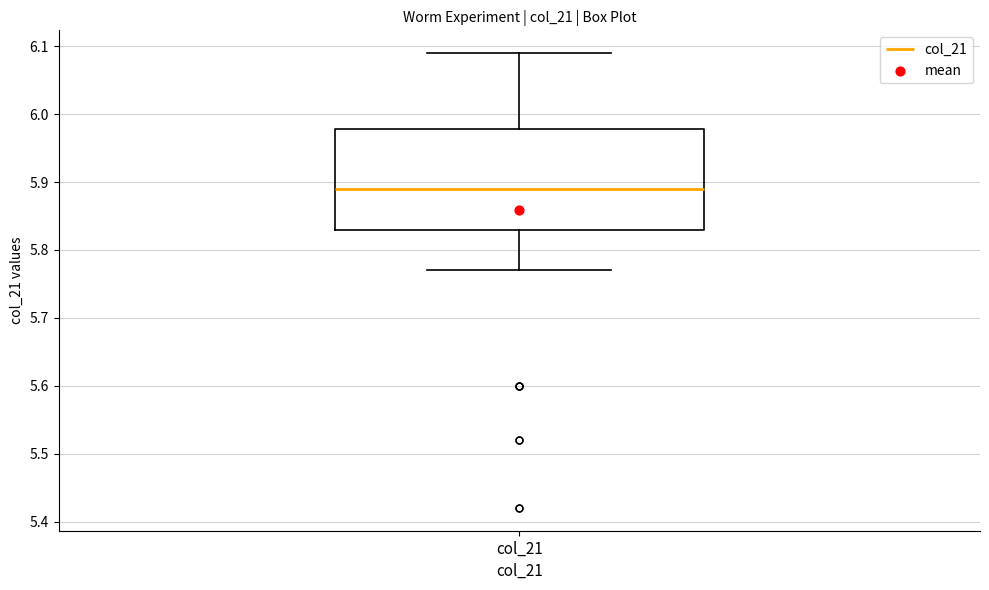

Where does the lower whisker of the box for col_21 end on the y-axis? The values are not printed on the chart, so give them approximately, as read against the axis.

5.77